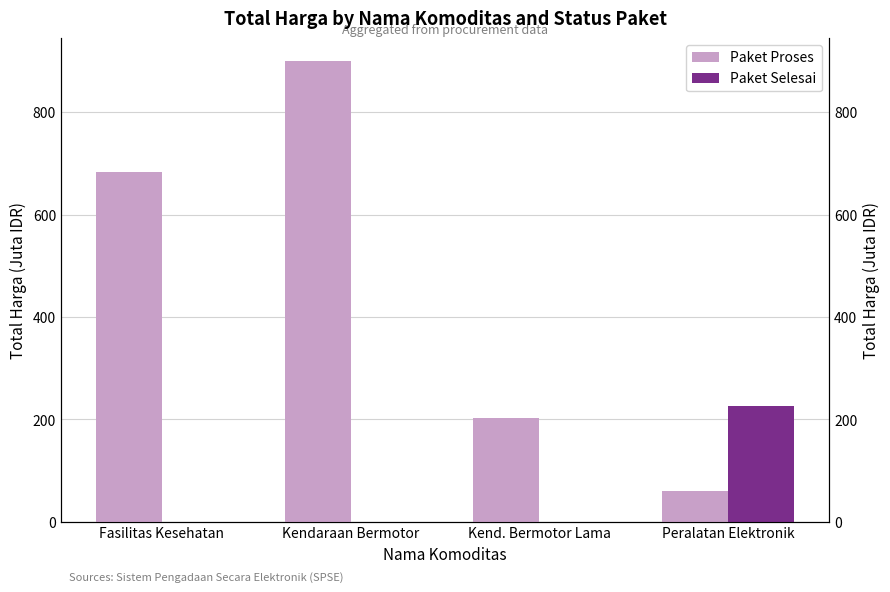

How many values in the Paket Proses series exceed 684?

2